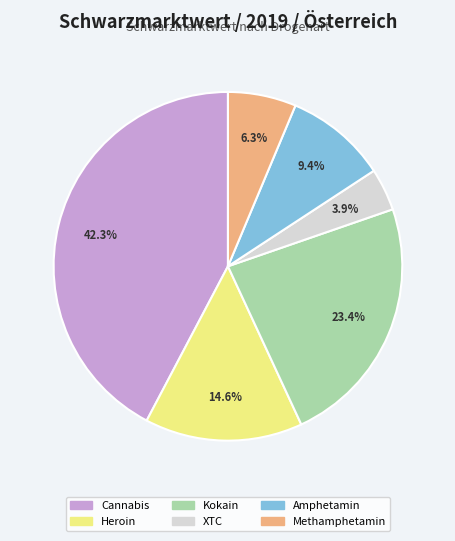

Which category has the biggest portion of the pie?

Cannabis